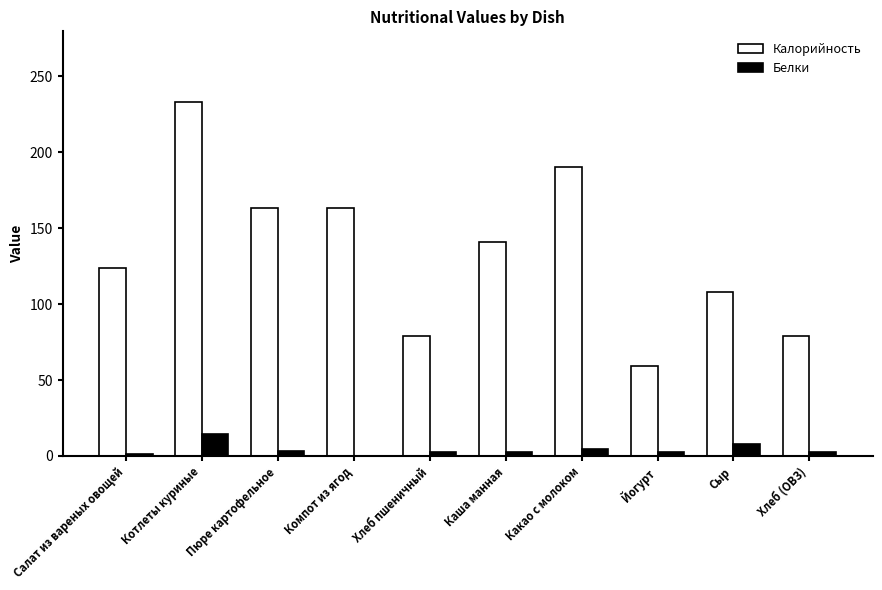

What is the difference between the Калорийность values at Йогурт and Какао с молоком?

131.0